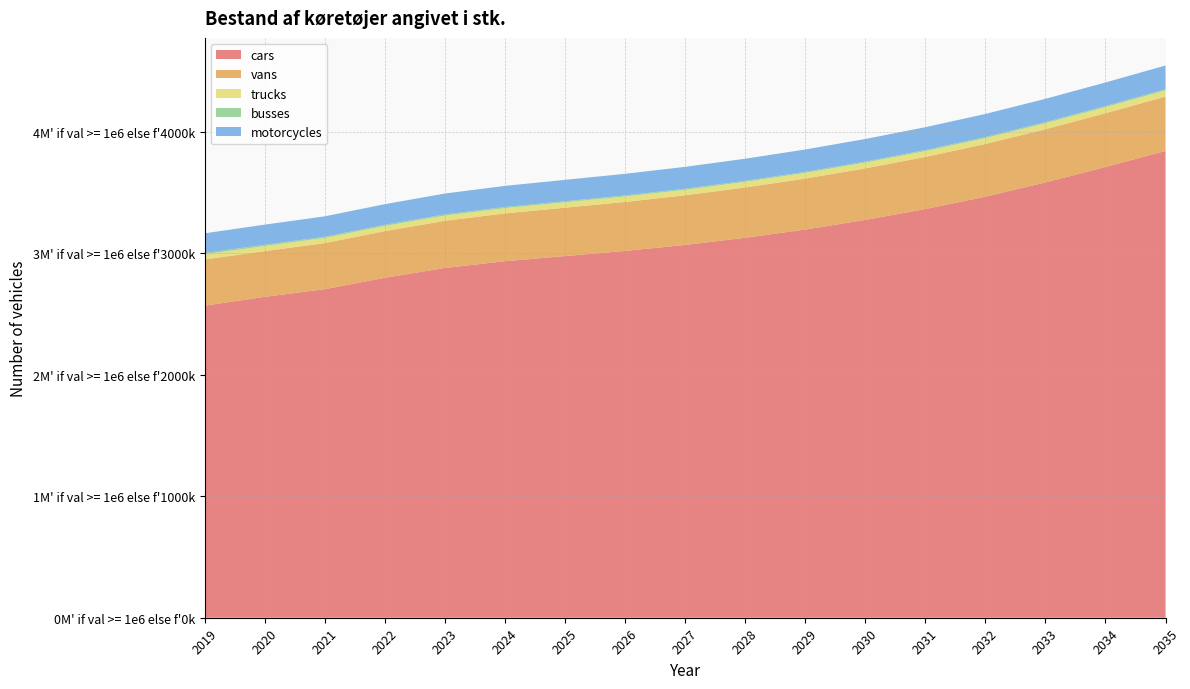

Reading right to left, list all the values displayed in this chart.

cars: 2035=3840923.9	2034=3709027.1	2033=3581779.9	2032=3464615.9	2031=3362925.4	2030=3273258.2	2029=3194120.9	2028=3126443.9	2027=3067403.6	2026=3018125.2	2025=2975927.2	2024=2933679.9	2023=2877989.4	2022=2797230.7	2021=2703246.0	2020=2640539.0	2019=2567836.0
vans: 2035=447637.0	2034=442657.0	2033=438066.8	2032=433486.1	2031=428905.2	2030=424239.2	2029=419528.1	2028=414053.2	2027=408674.8	2026=403295.8	2025=398216.2	2024=393334.7	2023=388259.5	2022=383624.3	2021=379654.1	2020=376122.0	2019=379866.0
trucks: 2035=50675.1	2034=49849.8	2033=49080.6	2032=48354.6	2031=47645.3	2030=46988.3	2029=46336.7	2028=45649.5	2027=44978.0	2026=44377.1	2025=43824.5	2024=43325.8	2023=42845.2	2022=42450.2	2021=42085.2	2020=41877.1	2019=42173.0
busses: 2035=9347.7	2034=9344.9	2033=9324.5	2032=9301.9	2031=9291.1	2030=9315.1	2029=9304.9	2028=9361.6	2027=9386.0	2026=9454.9	2025=9525.2	2024=9690.8	2023=9865.8	2022=10090.6	2021=10304.4	2020=10646.0	2019=11193.0
motorcycles: 2035=195735.7	2034=193637.0	2033=191732.1	2032=189628.1	2031=187726.5	2030=185616.5	2029=183717.9	2028=181601.4	2027=179705.7	2026=177581.9	2025=175689.0	2024=173557.3	2023=171666.8	2022=169526.6	2021=167638.4	2020=165489.0	2019=161991.0